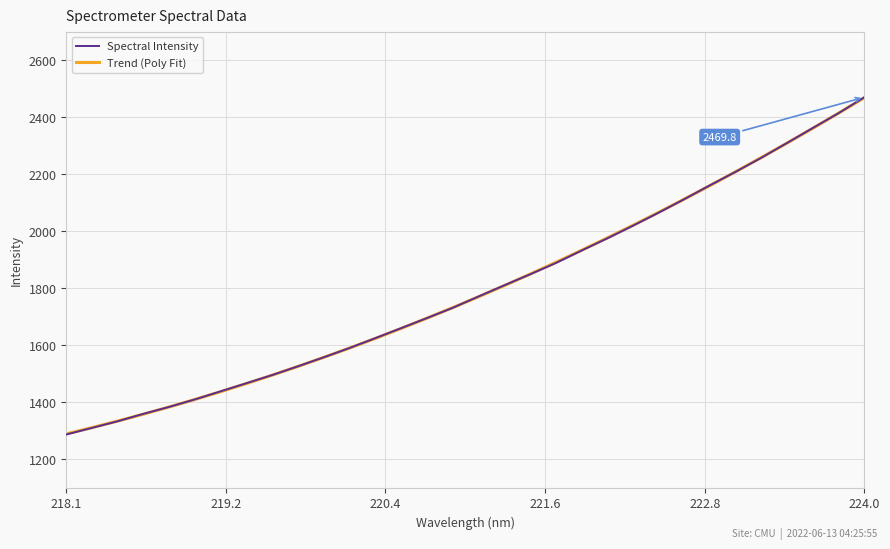

Which series has the widest spread of values?

Spectral Intensity